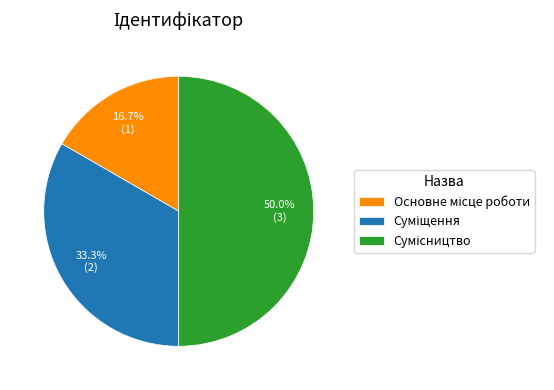

To the nearest percent, what is the average slice percentage?

33%